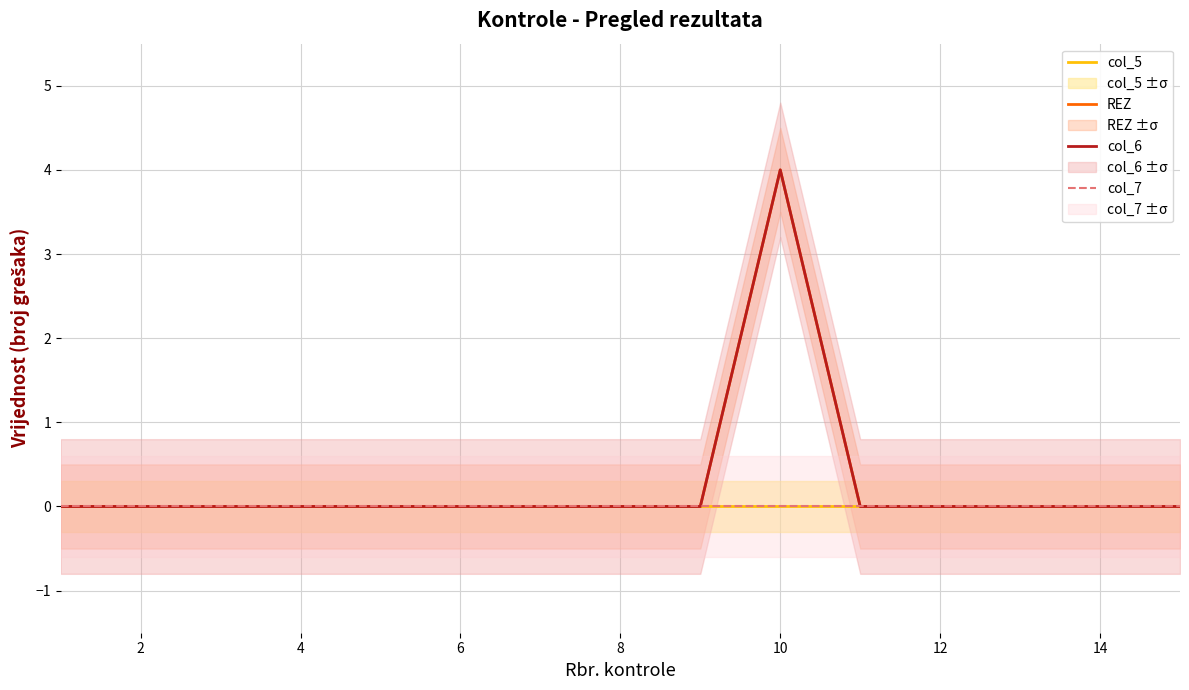

True or false: col_7 has more than 0 interior local peaks.

False